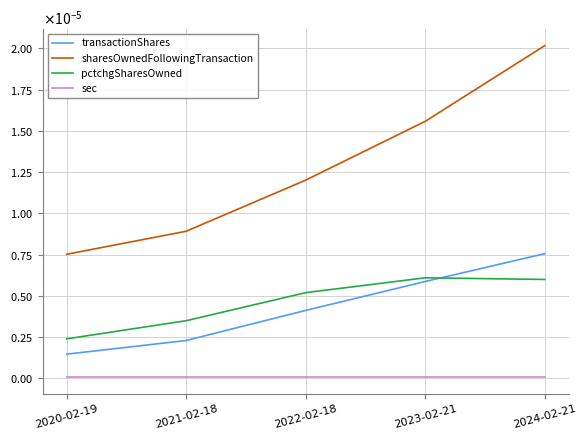

True or false: sec and transactionShares intersect in this chart.

False